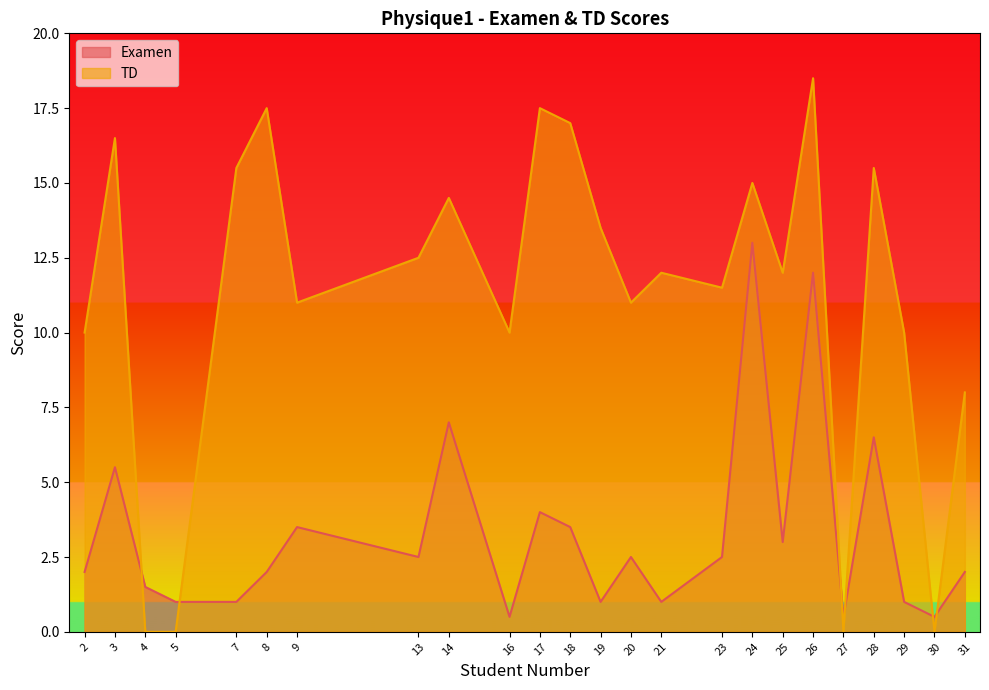

What is the total value across all series at 16?

10.5